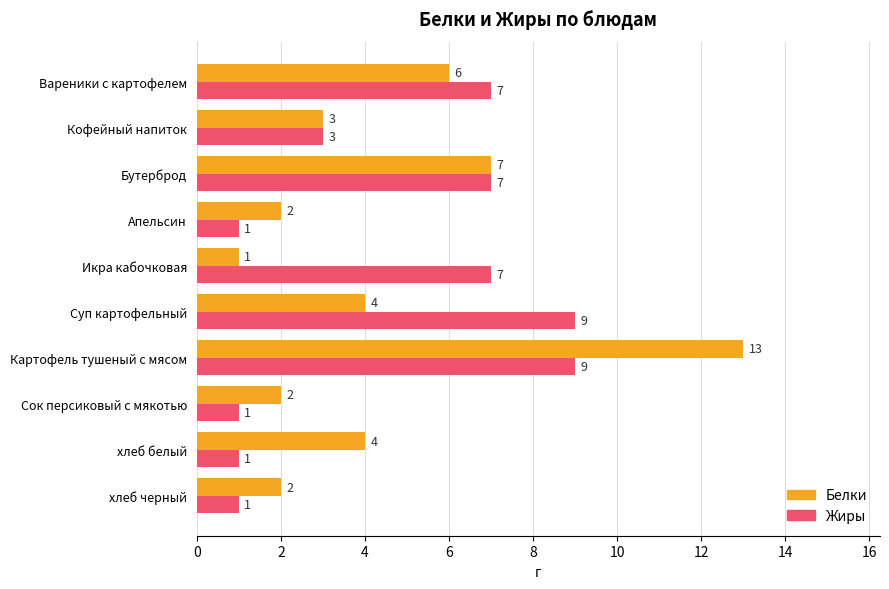

What is the difference between the Жиры values at хлеб белый and Вареники с картофелем?

6